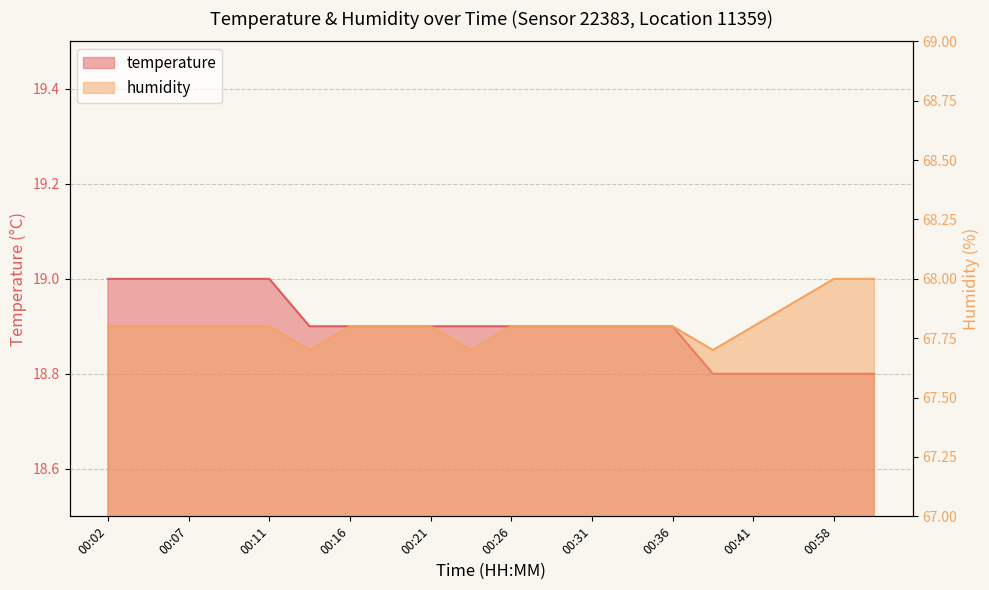

The temperature series shows 10.7 at 00:33. True or false?

False